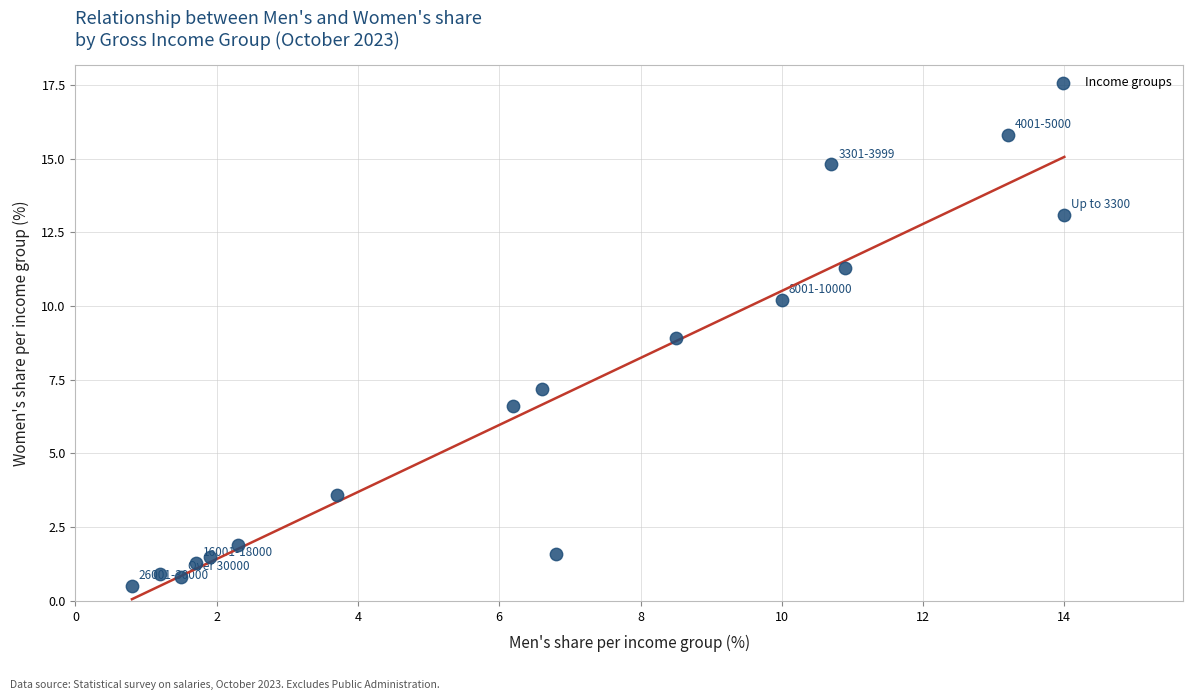

What is the range of Y values (max minus min)?

15.3